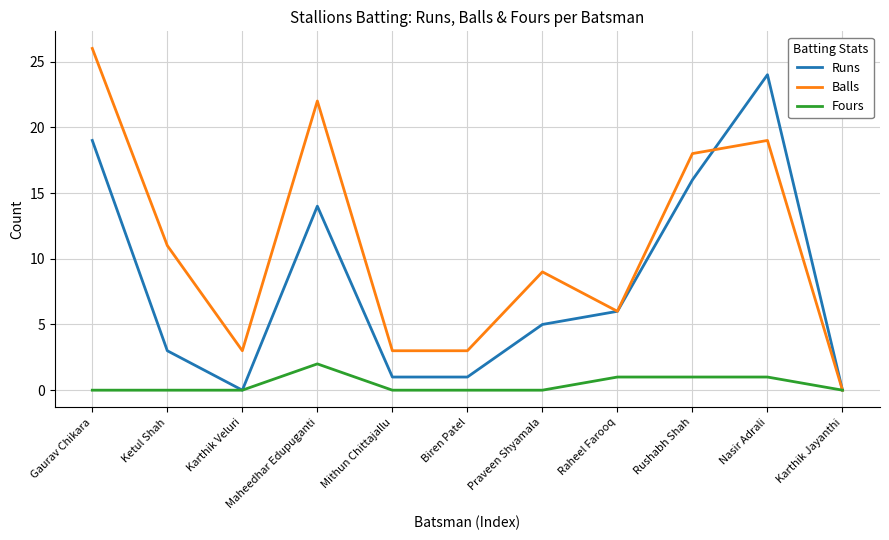

What position from the right is Ketul Shah?

10